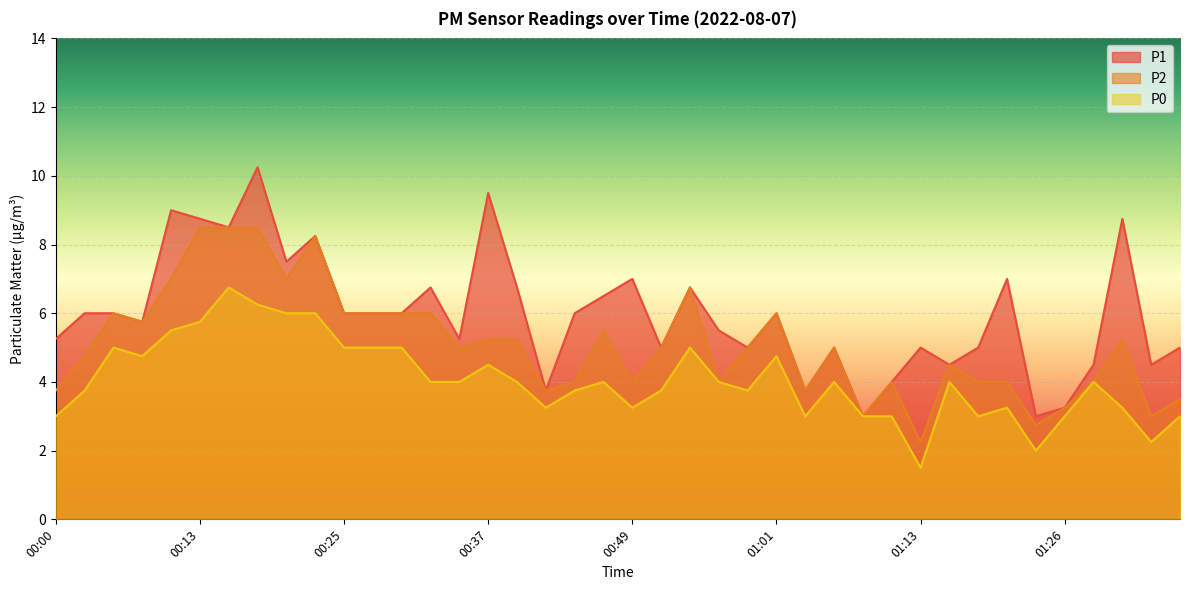

List the series in order of their overall mean, highest first.

P1, P2, P0